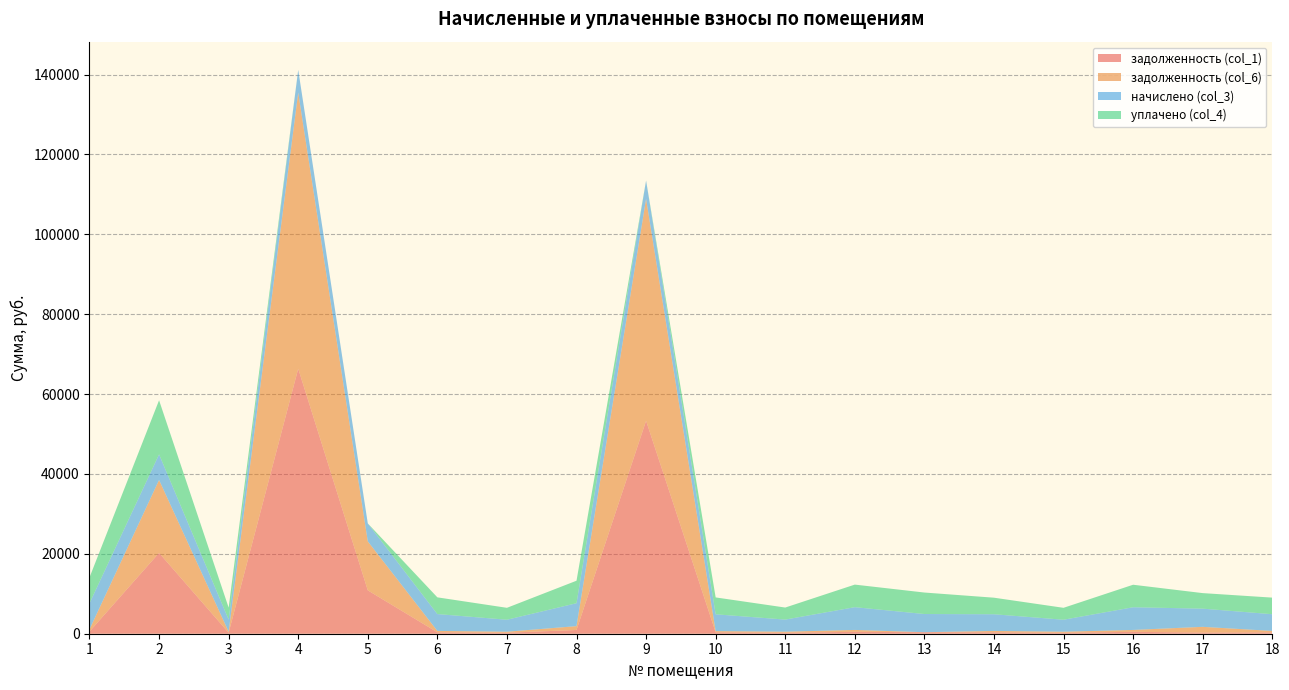

Reading left to right, what are all the values shown in this chart?

задолженность (col_1): 1=543.2	2=20233.2	3=252.4	4=66348.2	5=10859.5	6=351.6	7=250.4	8=937.5	9=53320.6	10=351.0	11=253.1	12=474.9	13=379.6	14=348.3	15=250.4	16=473.5	17=289.5	18=349.0
задолженность (col_6): 1=544.1	2=18254.5	3=252.4	4=69123.3	5=12259.7	6=351.6	7=250.4	8=957.7	9=55550.8	10=302.0	11=253.1	12=474.9	13=0.0	14=348.3	15=250.4	16=473.5	17=1433.3	18=349.0
начислено (col_3): 1=6529.4	2=6417.6	3=3028.9	4=5698.3	5=4499.5	6=4219.8	7=3005.0	8=5746.2	9=4579.4	10=4211.8	11=3037.0	12=5698.3	13=4555.4	14=4179.8	15=3005.0	16=5682.4	17=4555.4	18=4187.8
уплачено (col_4): 1=6473.9	2=13542.2	3=3003.2	4=0.0	5=0.0	6=4183.6	7=2979.5	8=5628.2	9=0.0	10=4224.9	11=3011.1	12=5649.8	13=5377.8	14=4144.3	15=2979.5	16=5633.3	17=3890.5	18=4152.1